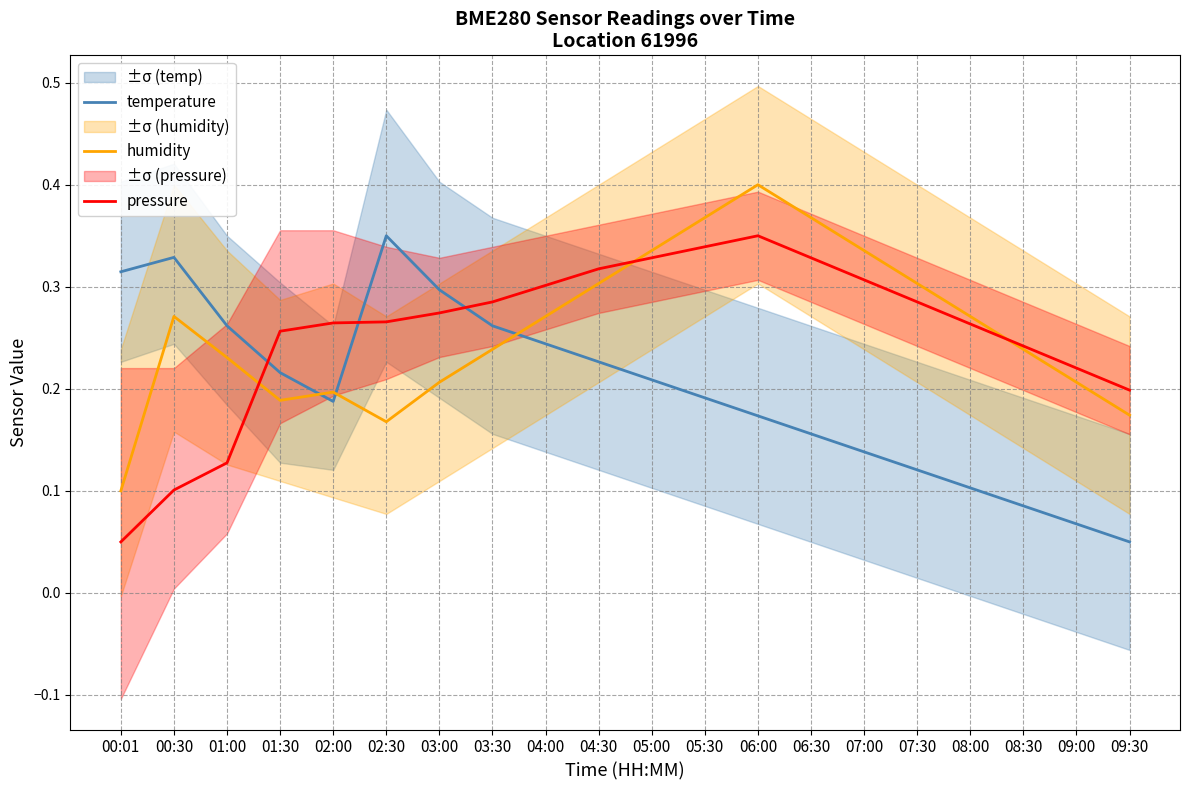

Where is the first local maximum for temperature?

00:30